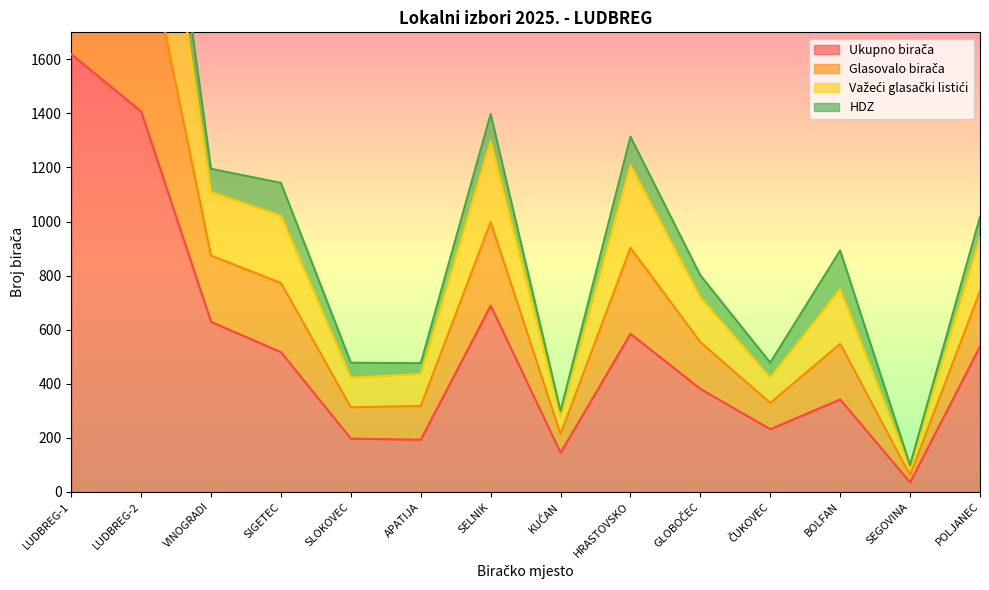

Is it true that Glasovalo birača equals 478 at SLOKOVEC?

True